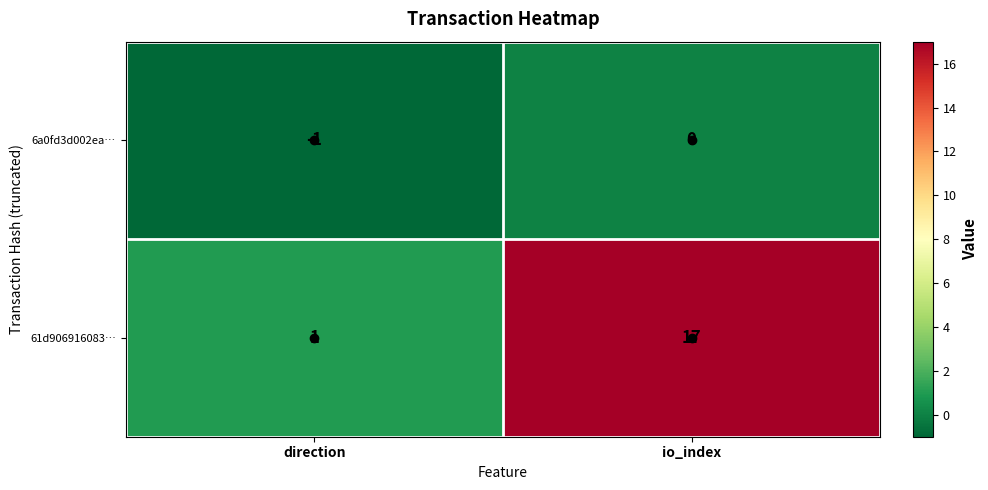

The value of 6a0fd3d002ea… at io_index is 0. True or false?

True